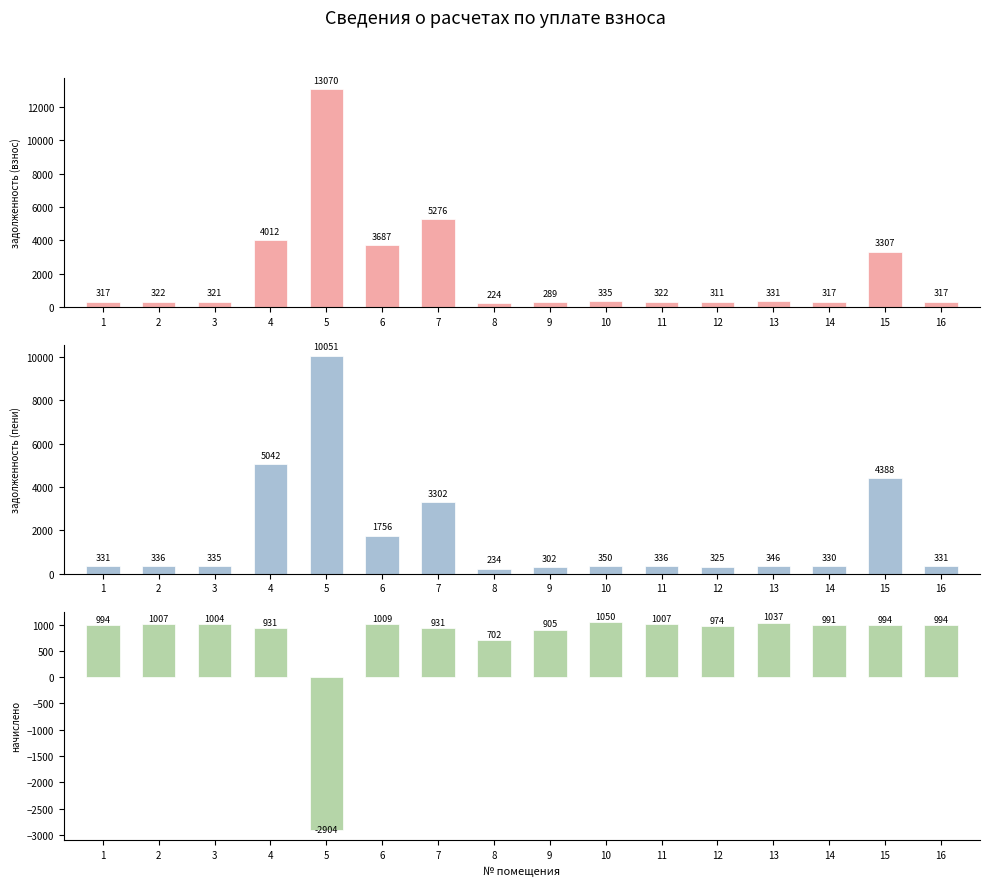

Count the number of data series in this chart.

3